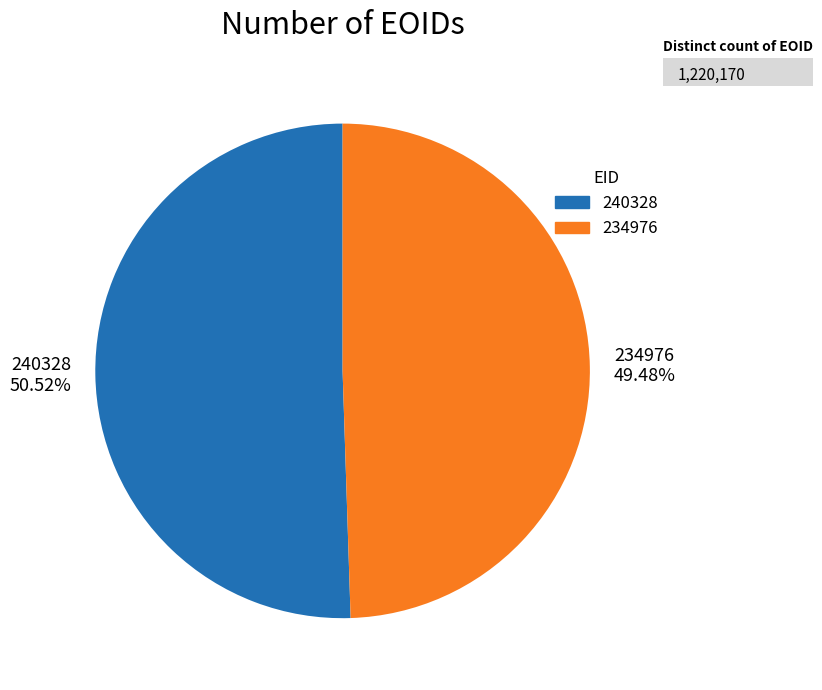

Combined, do 234976 and 240328 account for over 50%?

Yes